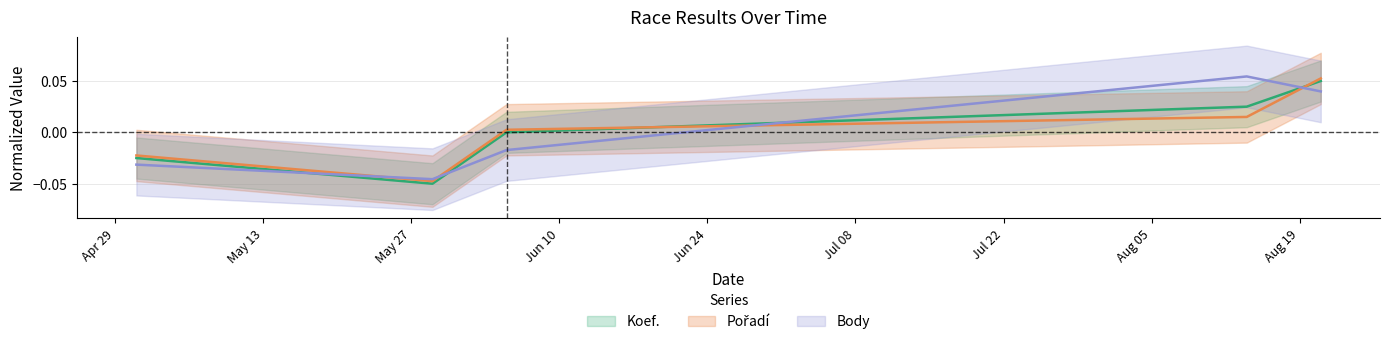

How many lines are shown in the chart?

3